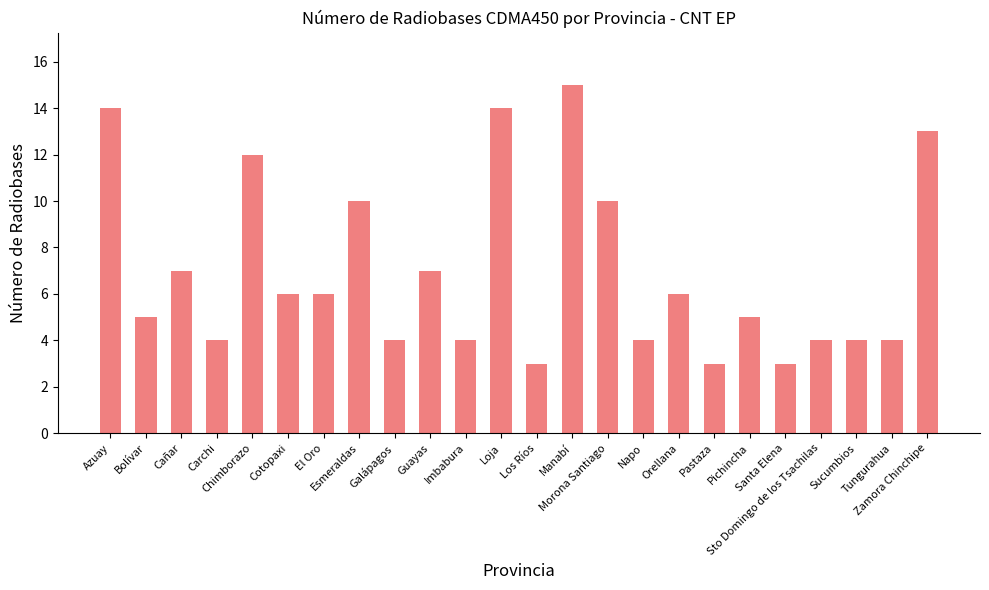

Reading left to right, transcribe all the data shown in this chart.

14	5	7	4	12	6	6	10	4	7	4	14	3	15	10	4	6	3	5	3	4	4	4	13